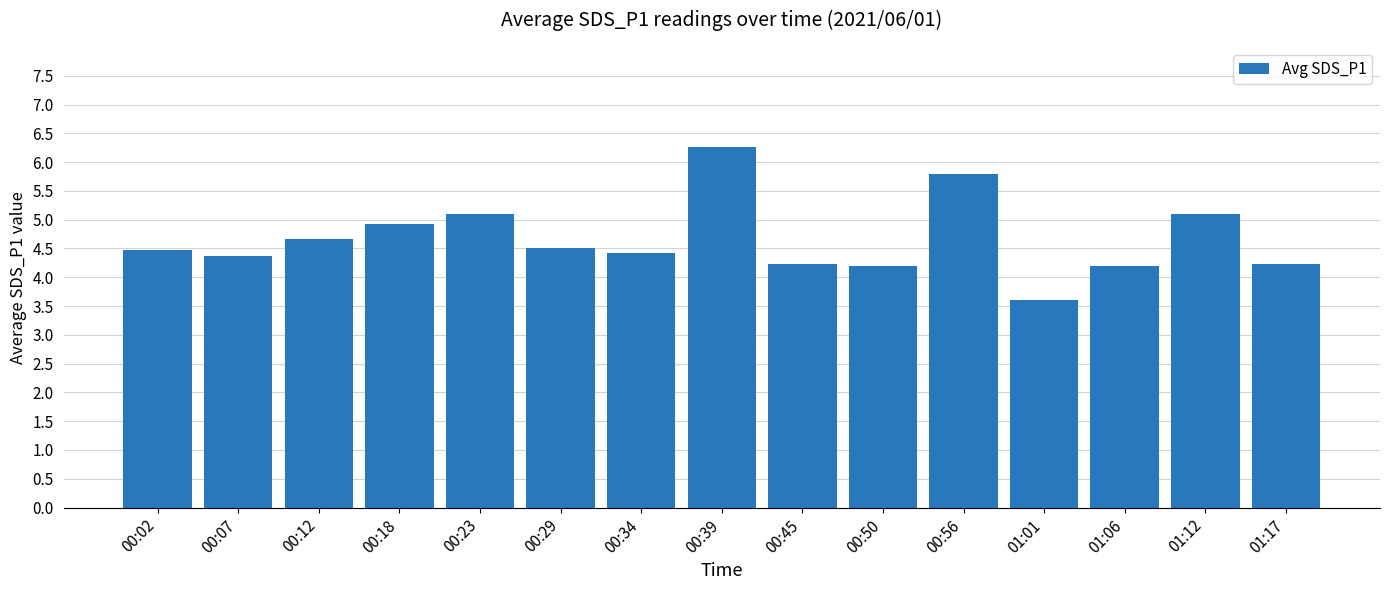

The chart shows a value of 2.5 at 00:34. True or false?

False